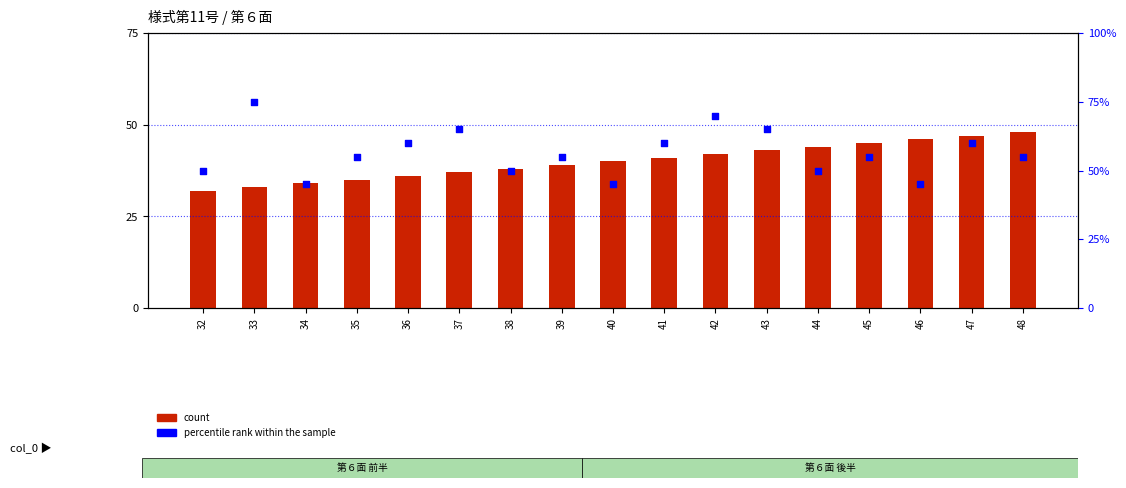

What is the total value across all series at 39?

94